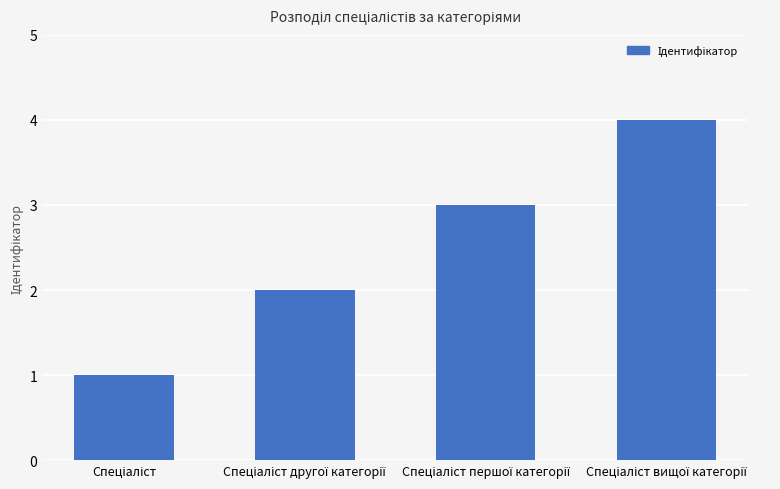

What is the maximum value shown in the chart?

4